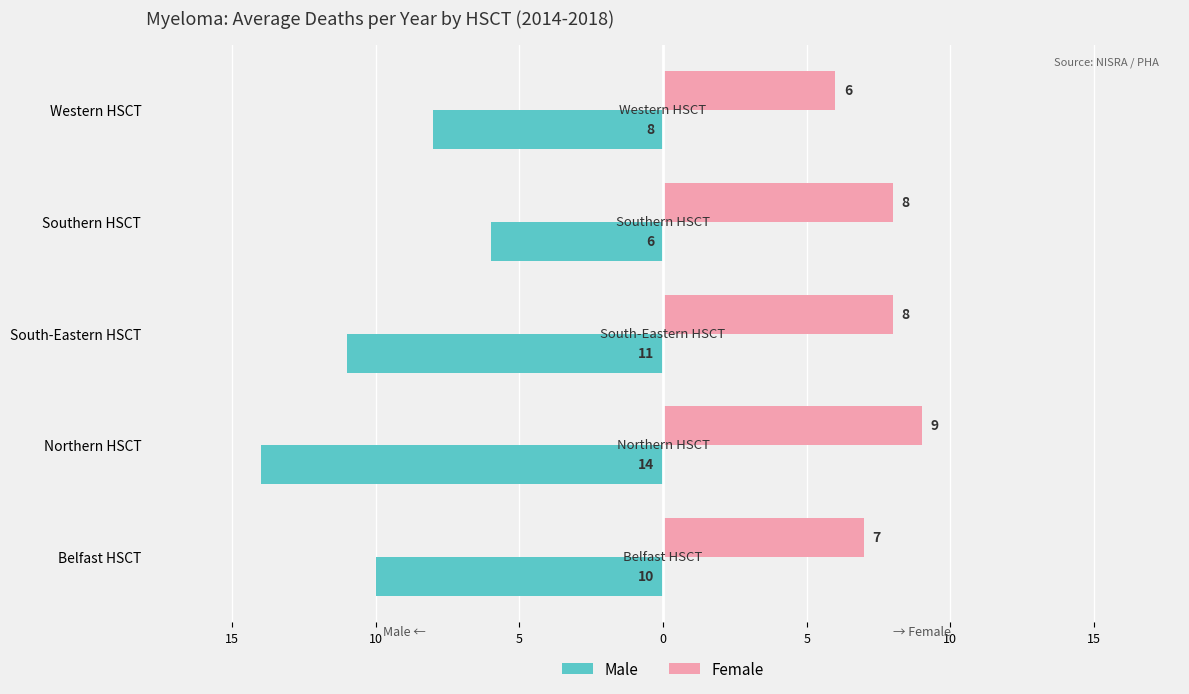

What are all the series names shown in the legend?

Male, Female